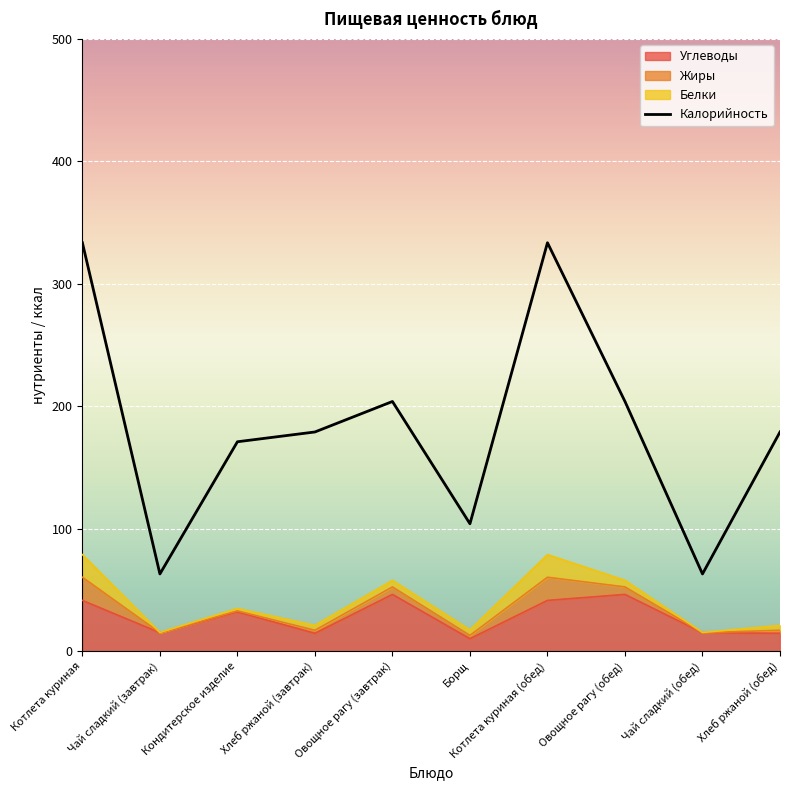

Rank the categories by Калорийность value from highest to lowest.

Котлета куриная, Котлета куриная (обед), Овощное рагу (завтрак), Овощное рагу (обед), Хлеб ржаной (завтрак), Хлеб ржаной (обед), Кондитерское изделие, Борщ, Чай сладкий (завтрак), Чай сладкий (обед)